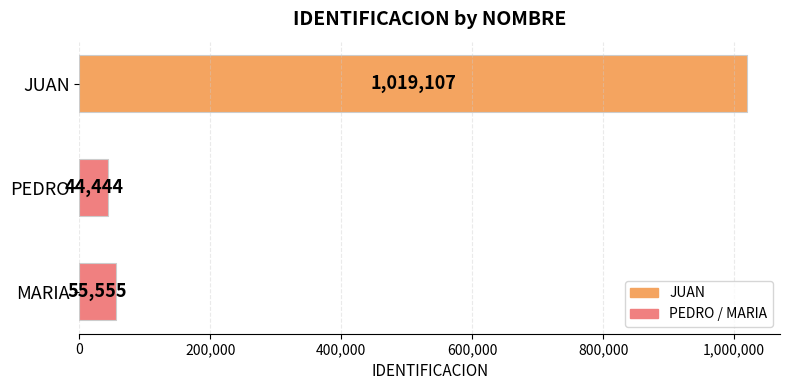

Reading top to bottom, transcribe all the data shown in this chart.

JUAN=1019107	PEDRO=44444	MARIA=55555